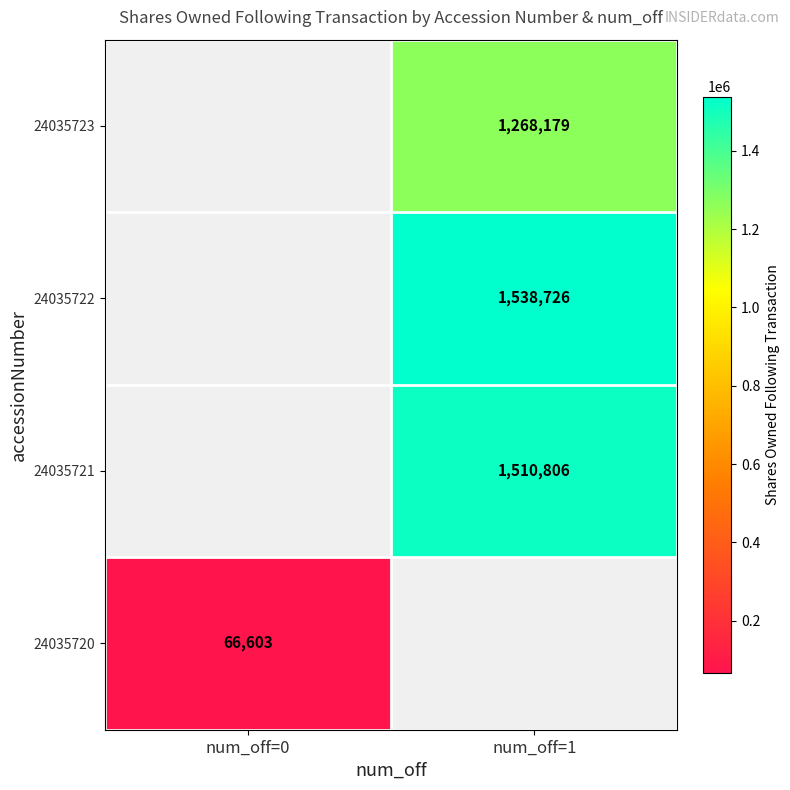

The 24035720 series shows 66603 at num_off=0. True or false?

True